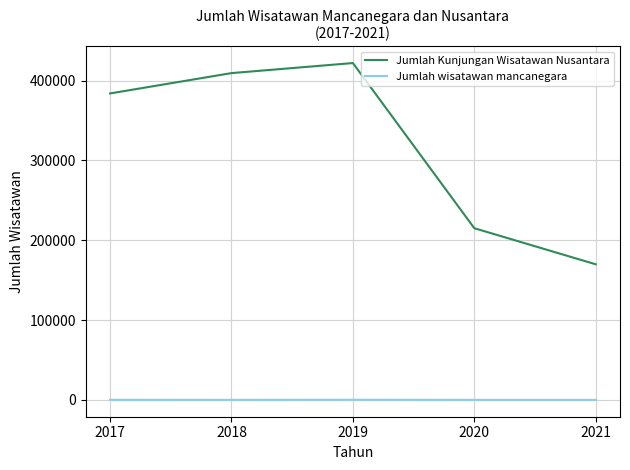

Which series has the largest total across all categories?

Jumlah Kunjungan Wisatawan Nusantara